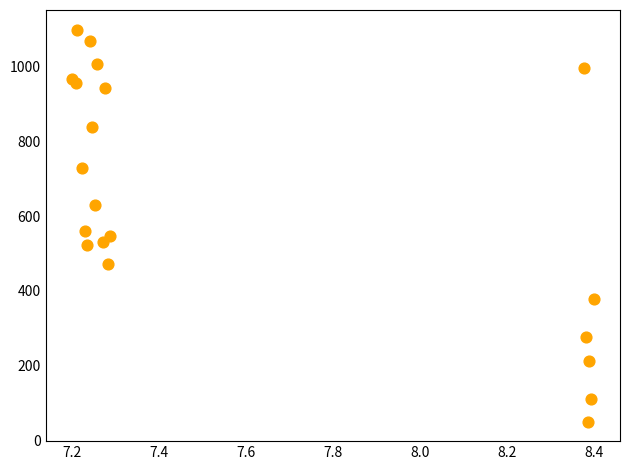

What Y value in the scatter plot is closest to 575?

560.3